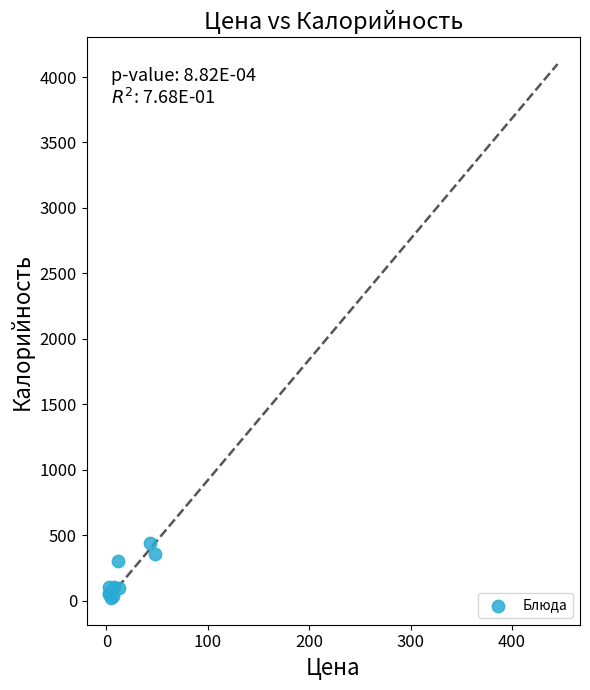

What Y value in the scatter plot is closest to 233?

306.0